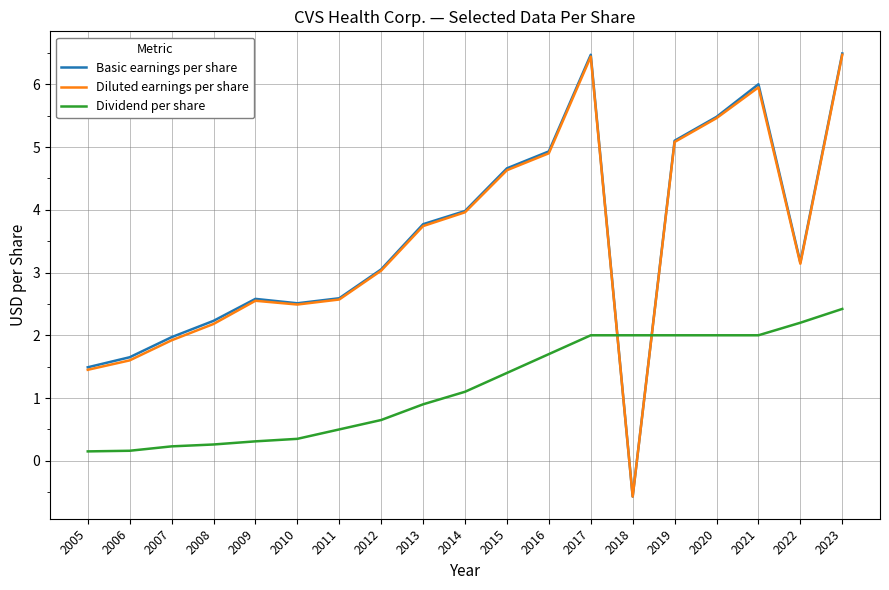

What is the difference between the Basic earnings per share values at 2017 and 2015?

1.8